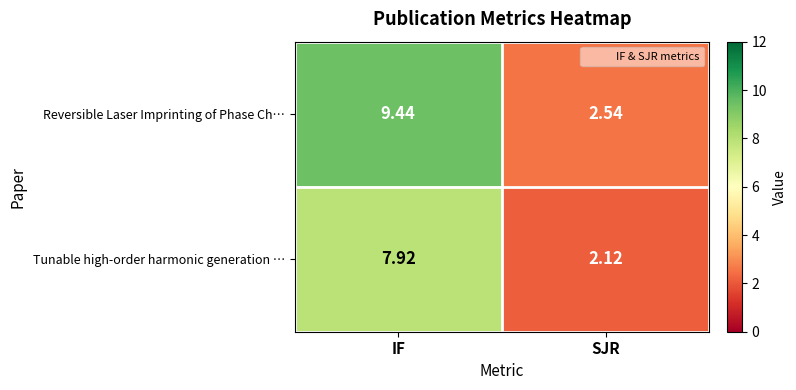

Count the number of data series in this chart.

2